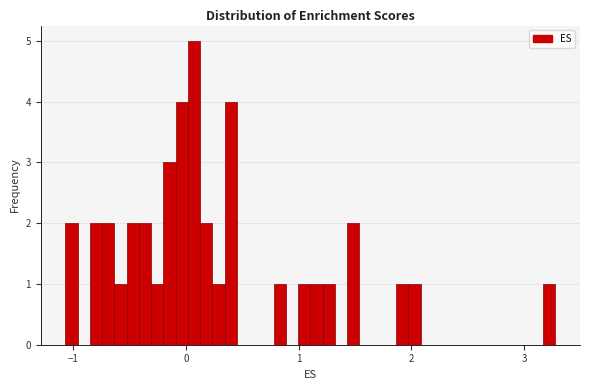

Around what value on the x-axis is the tallest bar? Give the approximate position of its centre, as read against the axis.

0.1